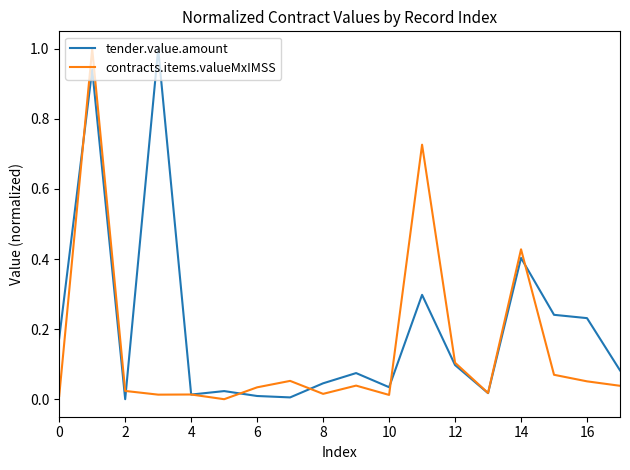

True or false: contracts.items.valueMxIMSS and tender.value.amount intersect in this chart.

True